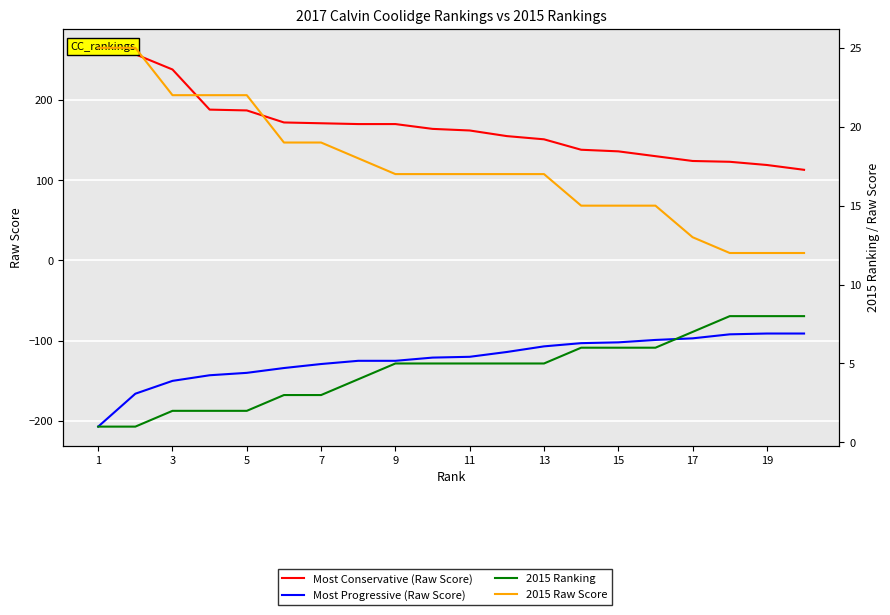

Which category has the highest value in the 2015 Raw Score series?

1